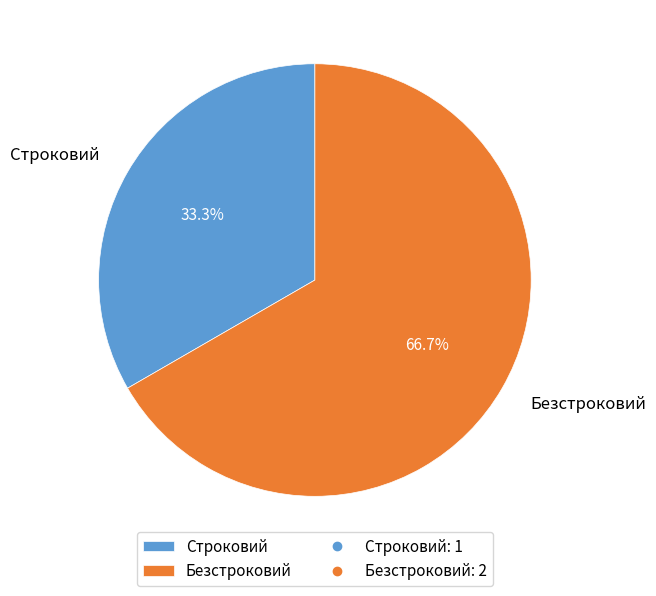

Is Строковий the majority of the pie?

No